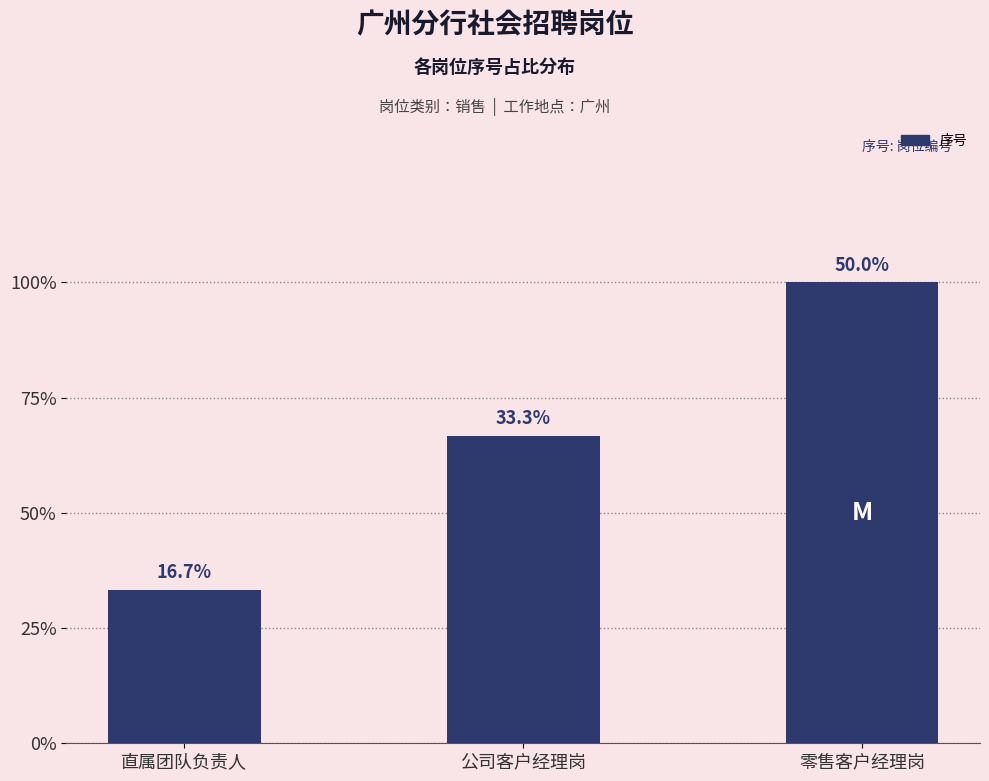

List the labels in order of value, largest first.

零售客户经理岗, 公司客户经理岗, 直属团队负责人